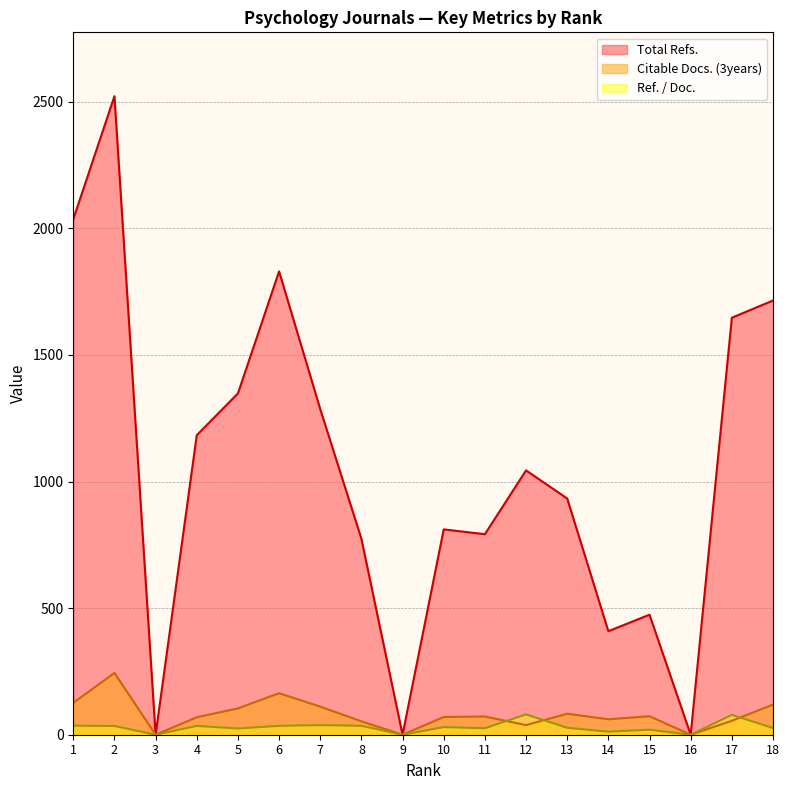

What is the value of the Citable Docs. (3years) point at the 2nd from the left?

244.0